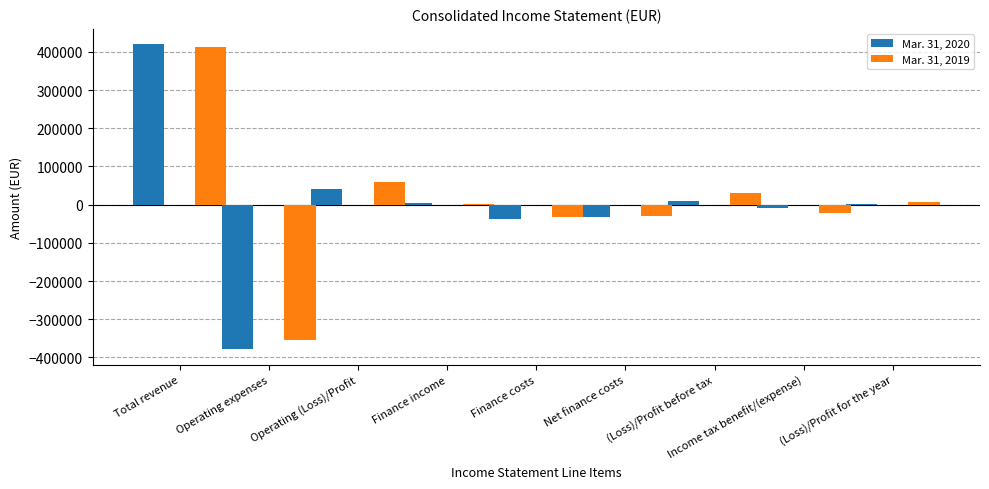

Which category has the highest value in the Mar. 31, 2019 series?

Total revenue